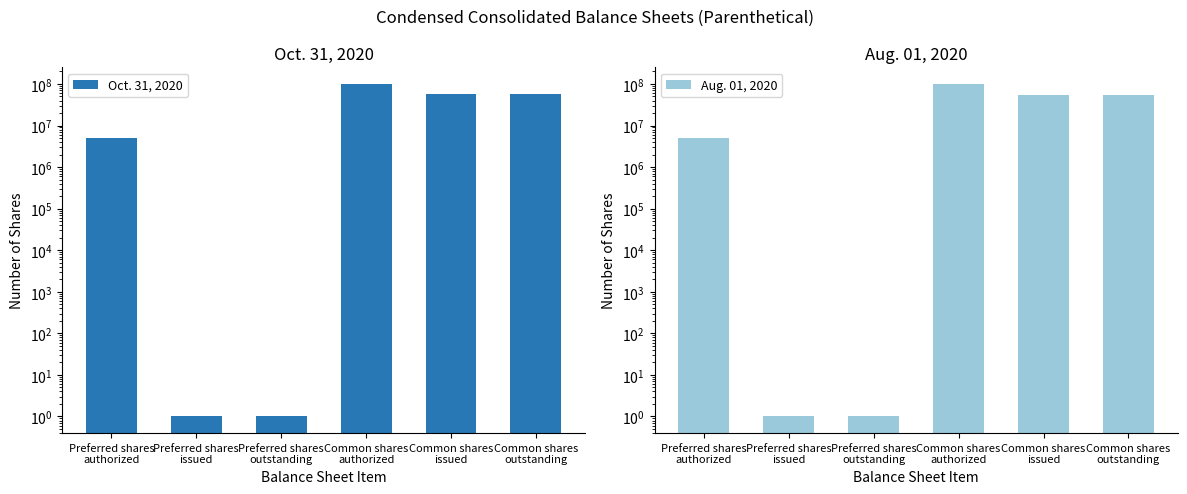

How many bars are there in total?

12